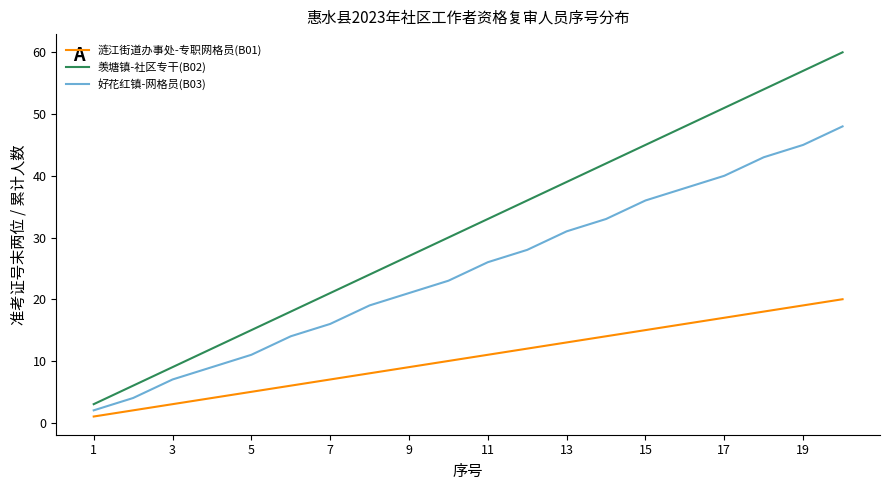

True or false: 羡塘镇-社区专干(B02) and 涟江街道办事处-专职网格员(B01) cross at least once.

False